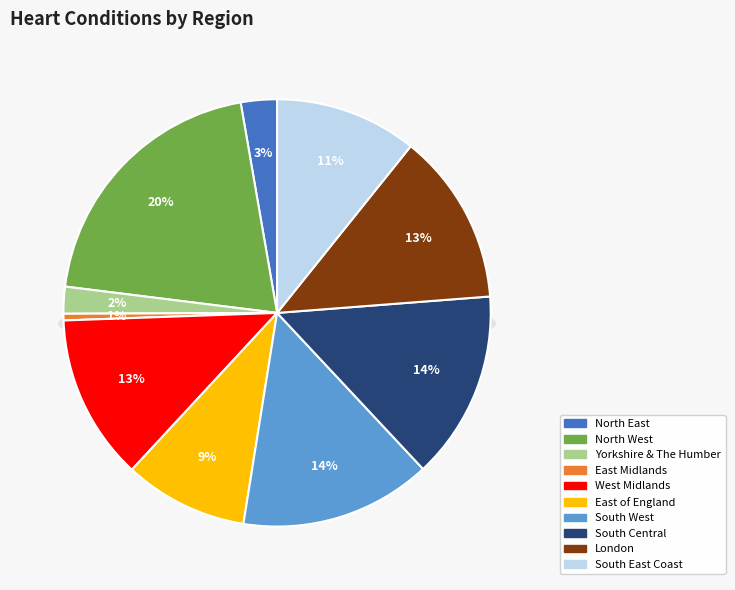

True or false: London accounts for 20% of the total.

False